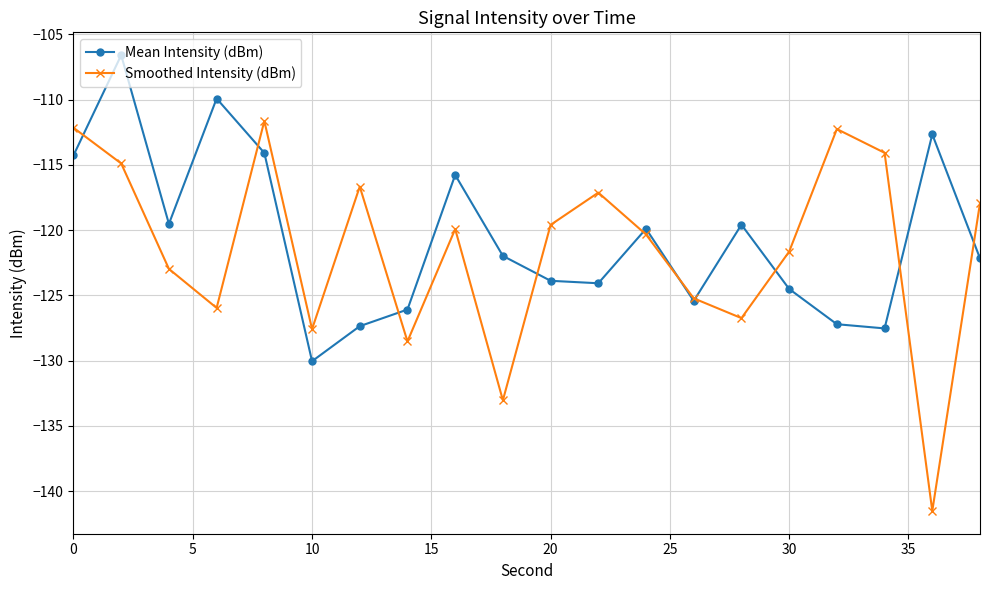

List the series in order of their peak value, lowest first.

Smoothed Intensity (dBm), Mean Intensity (dBm)